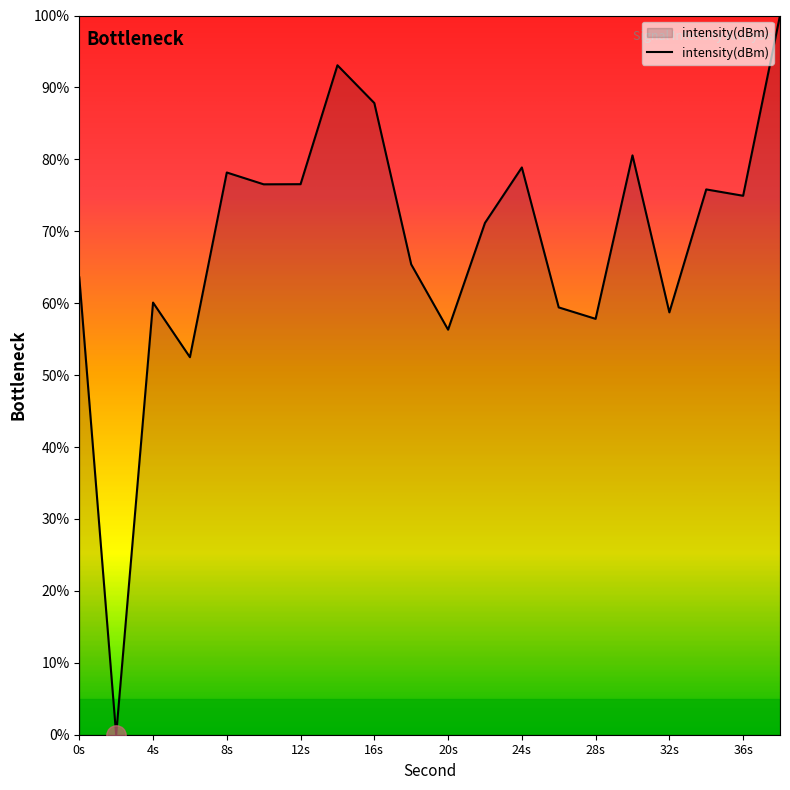

How many lines are shown in the chart?

1